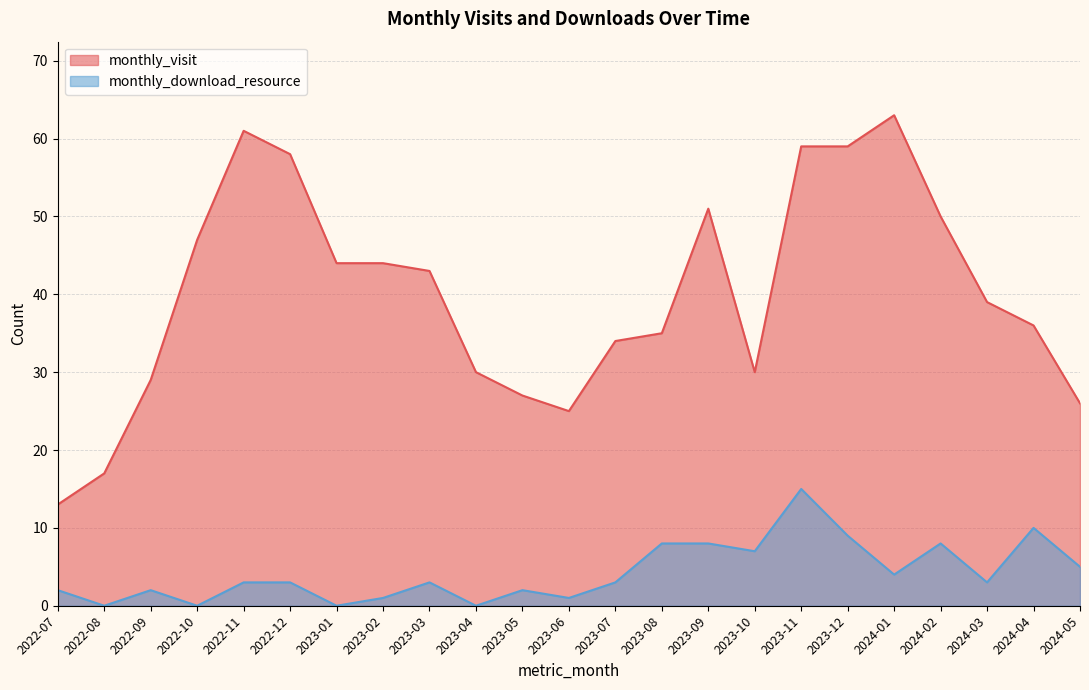

How many interior local peaks does the monthly_download_resource series have?

6